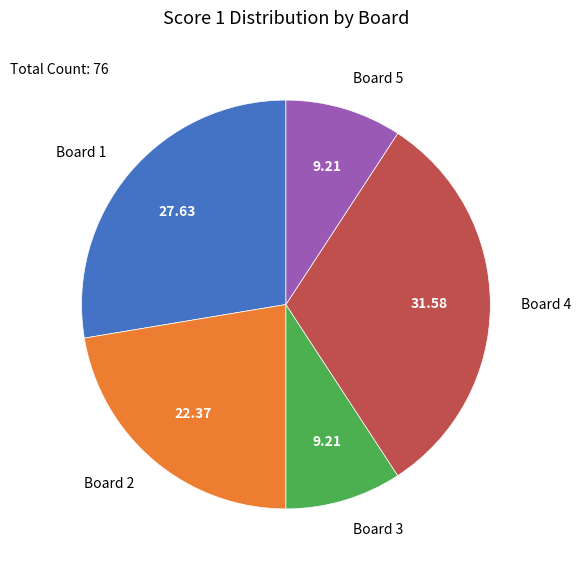

What is the largest slice in the pie chart?

Board 4